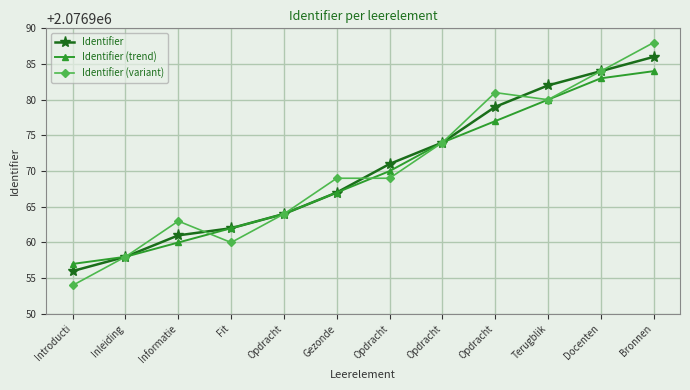

How many intersections are there between Identifier (trend) and Identifier (variant)?

2